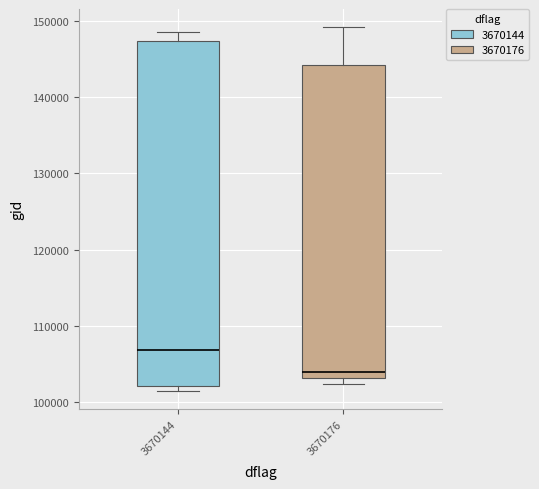

Where is the lower edge of the box at x = 3670144 on the y-axis? The values are not printed on the chart, so give them approximately, as read against the axis.

102000